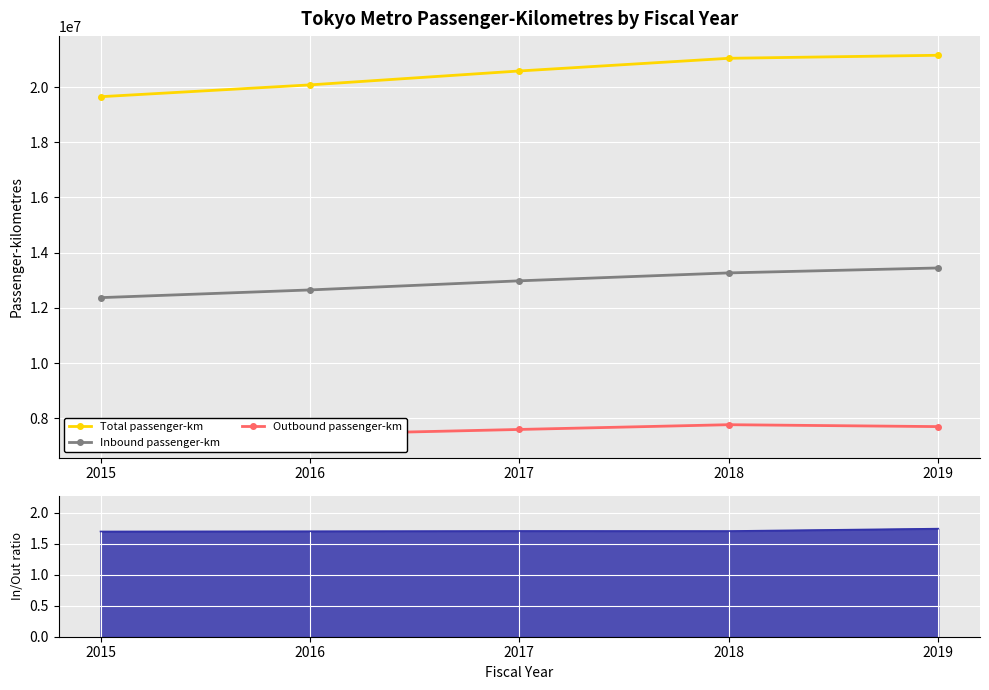

What is the approximate value of Total passenger-km at 2019?

21149916